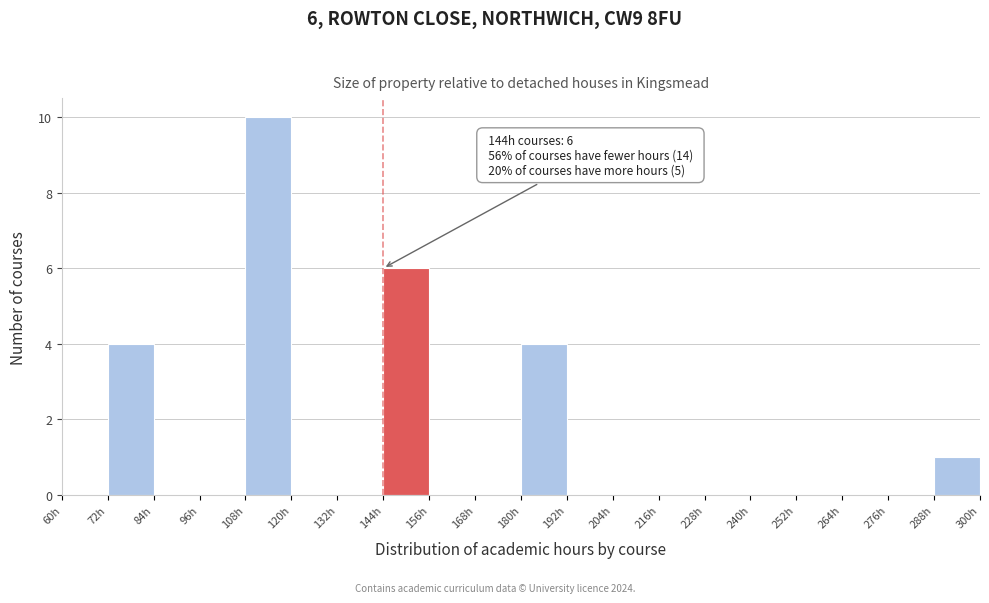

Over which range of the x-axis is the bar tallest?

108 to 120